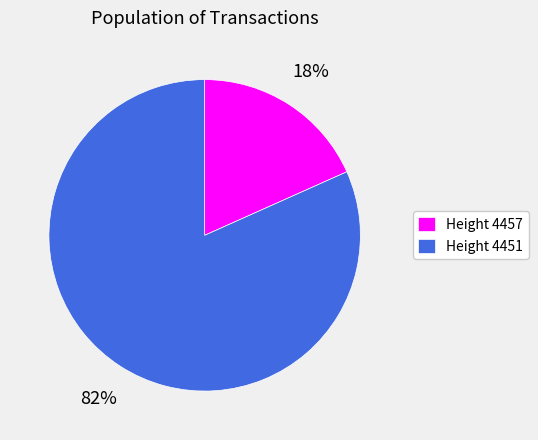

Which slice represents more than half of the pie?

Height 4451